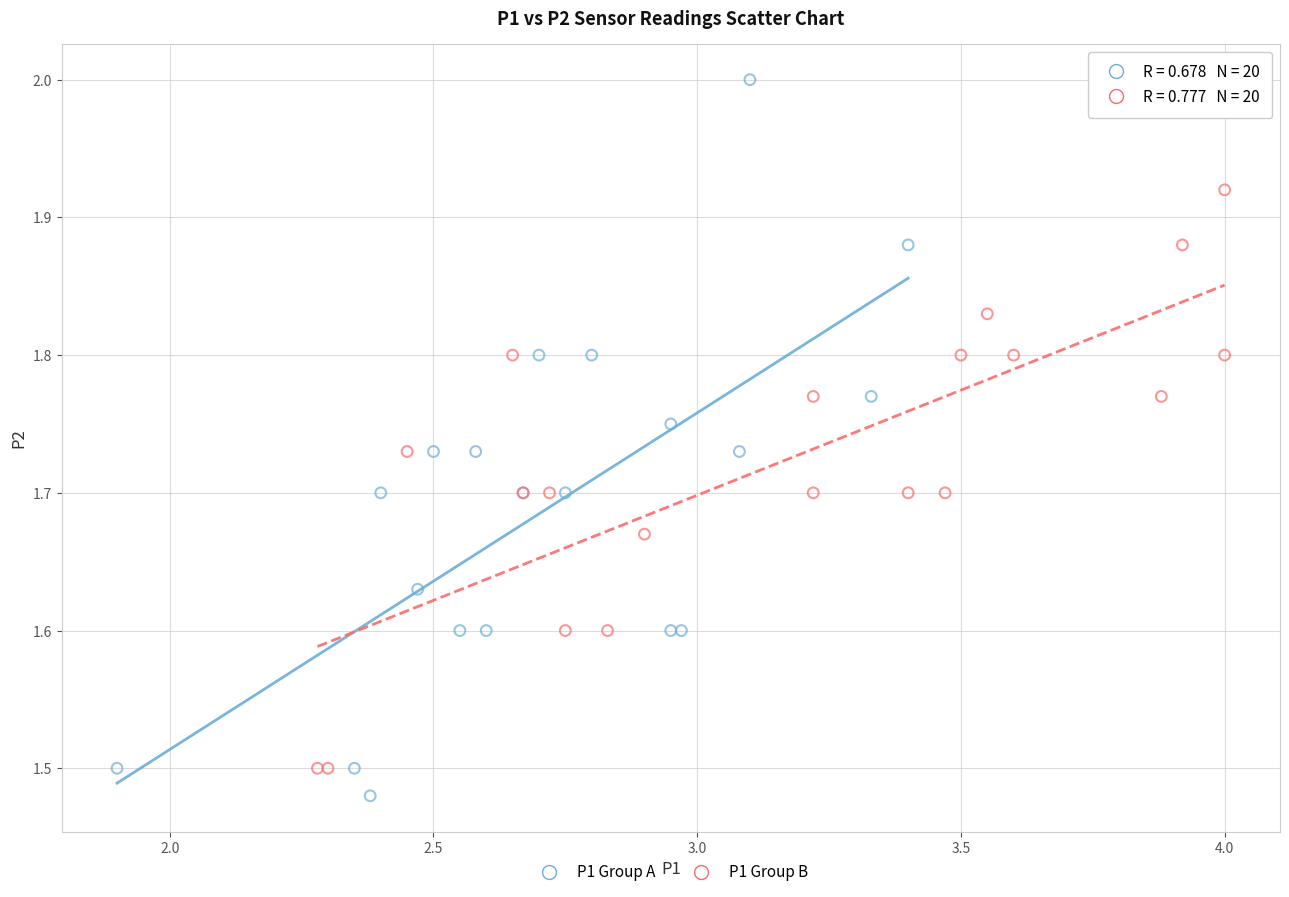

Which series contains the highest Y value?

P1 Group A